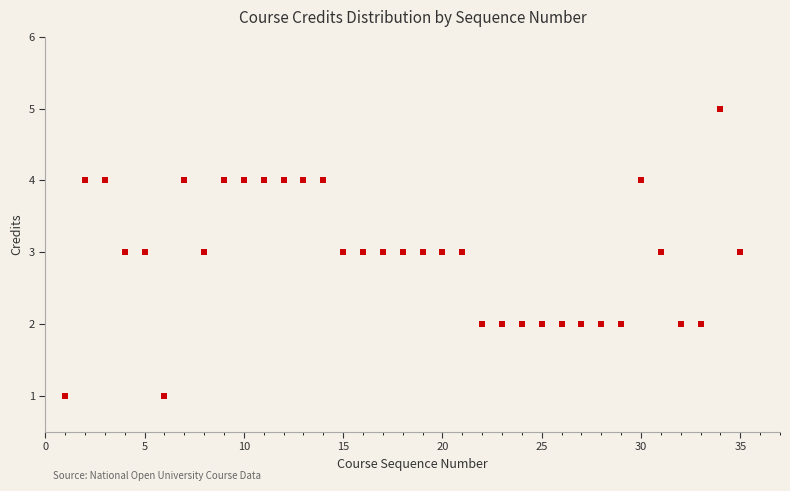

What is the range of X values (max minus min)?

34